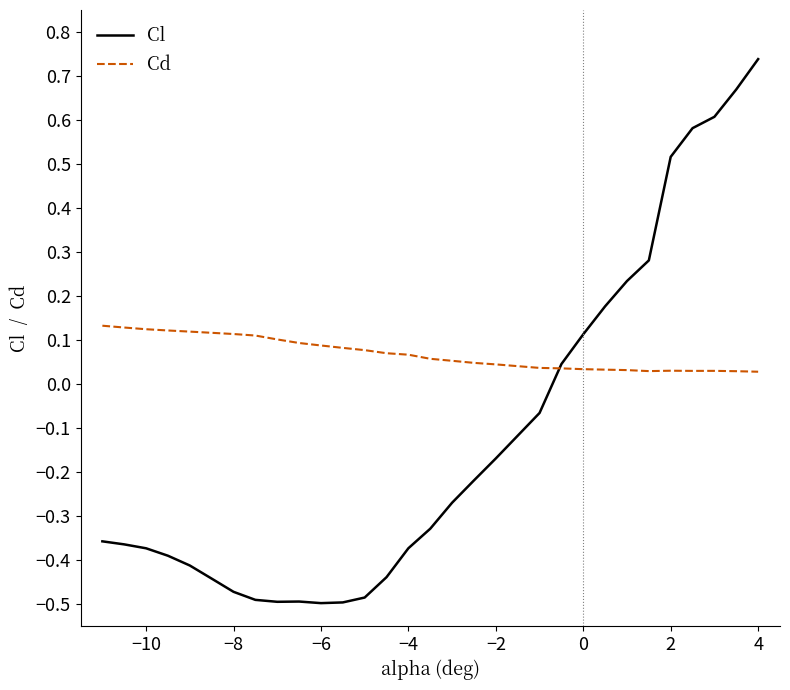

List the series in order of their overall mean, highest first.

Cd, Cl